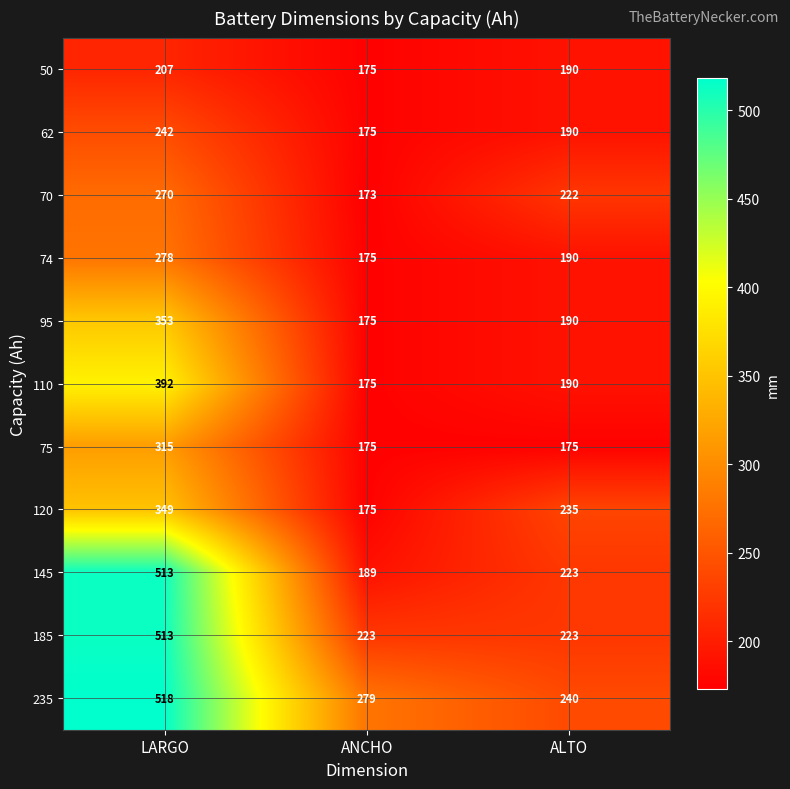

True or false: 75 has a value of 63 at ALTO.

False